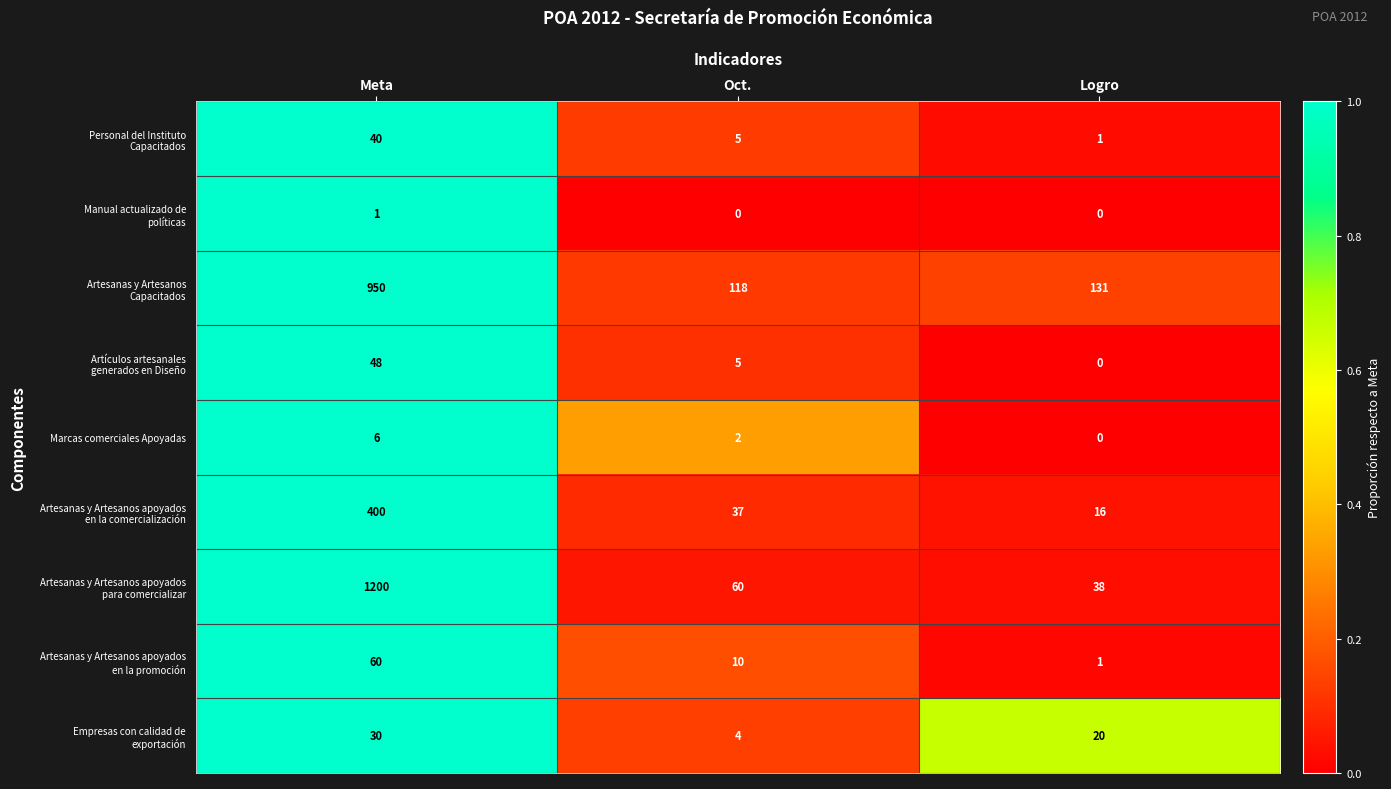

What is the spread (max minus min) of values at Meta?

1199